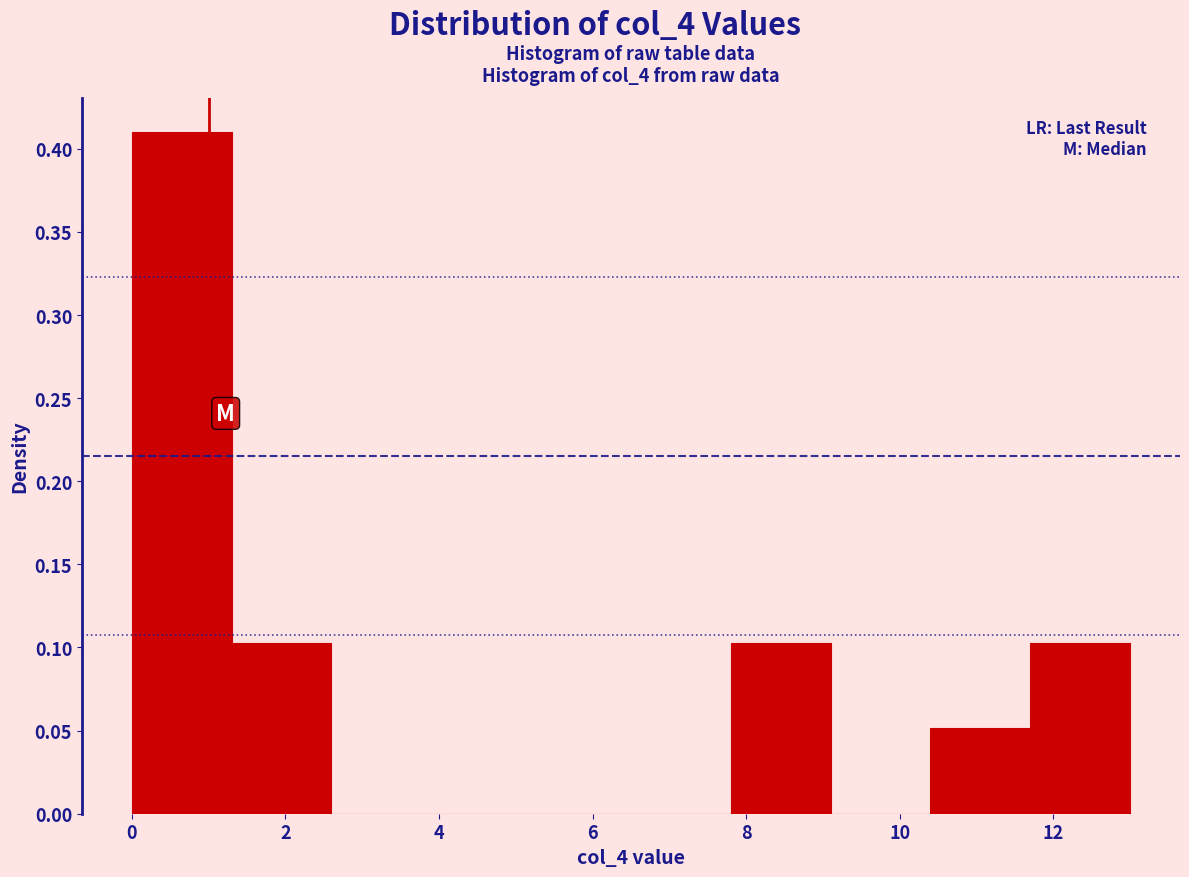

Reading left to right, list every bar in this chart as the range it spans on the x-axis followed by its height. Neither the bar edges nor the heights are printed on the chart, so give them approximately, as read against the axes.

0.0 to 1.3: 0.410
1.3 to 2.6: 0.105
2.6 to 3.9: 0
3.9 to 5.2: 0
5.2 to 6.5: 0
6.5 to 7.8: 0
7.8 to 9.1: 0.105
9.1 to 10.4: 0
10.4 to 11.7: 0.050
11.7 to 13.0: 0.105